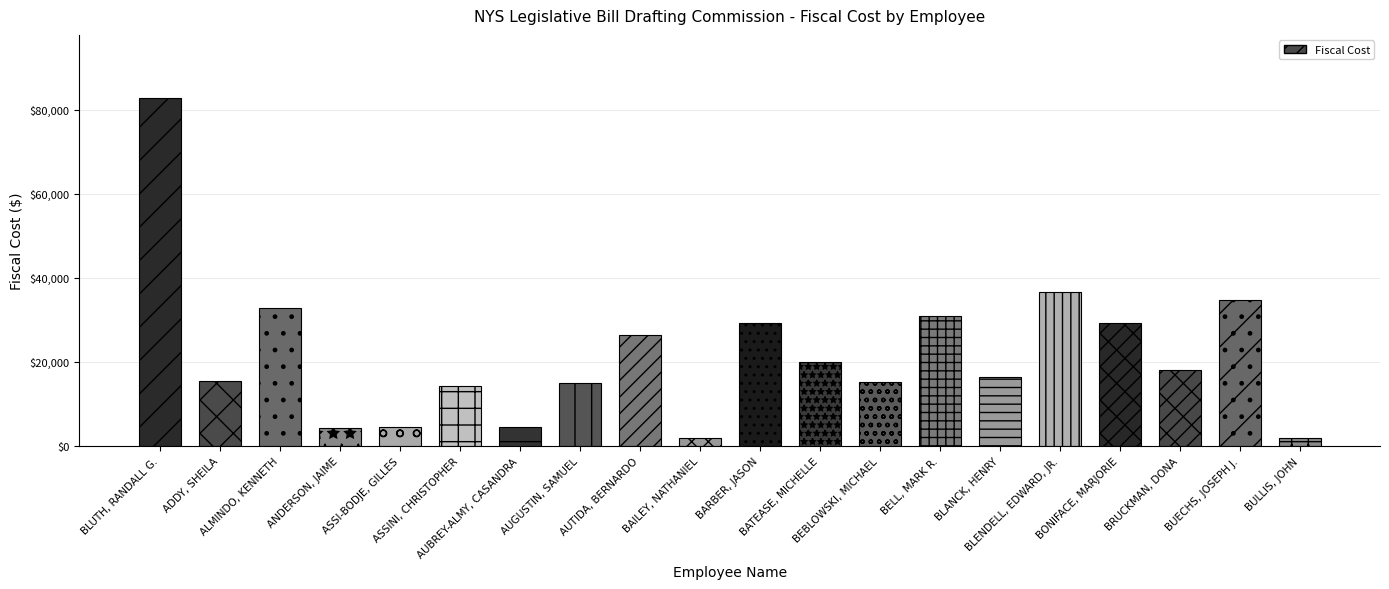

What is the value of the 8th bar from the left?

15104.3